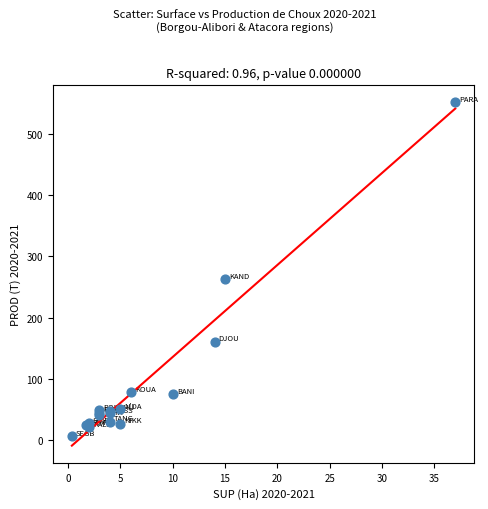

What Y value in the scatter plot is closest to 278?

262.5